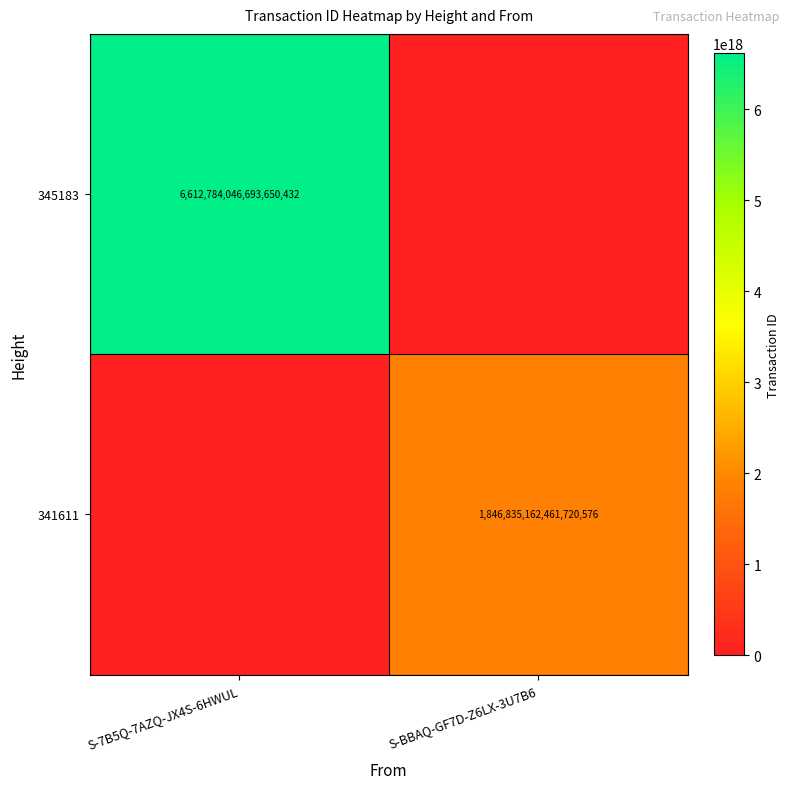

At how many categories does at least one series exceed 2851959062126984704?

1